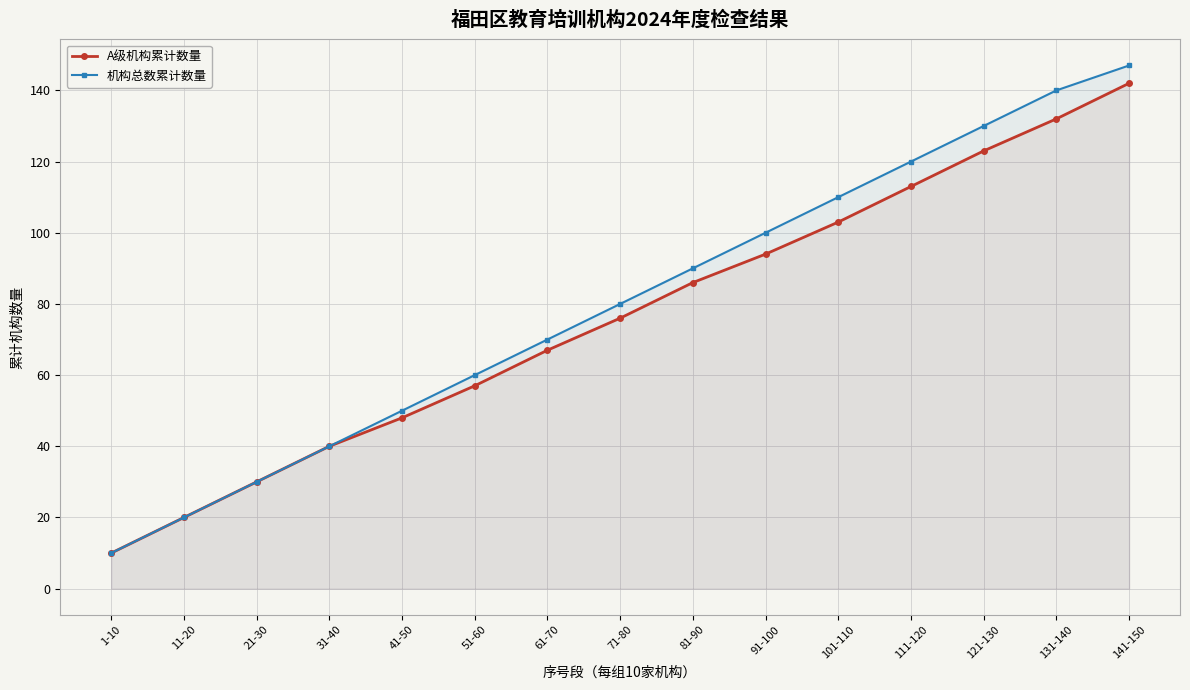

Which category has the highest value across all series?

141-150